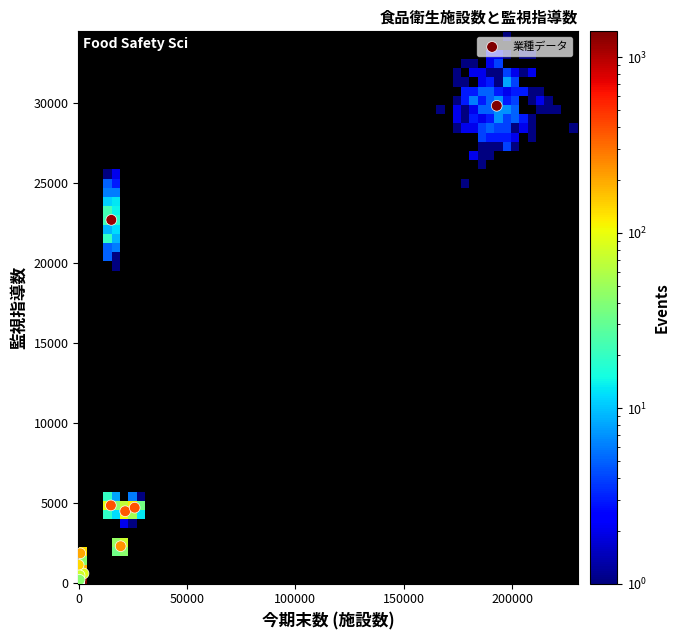

What Y value in the scatter plot is closest to 14905?

22681